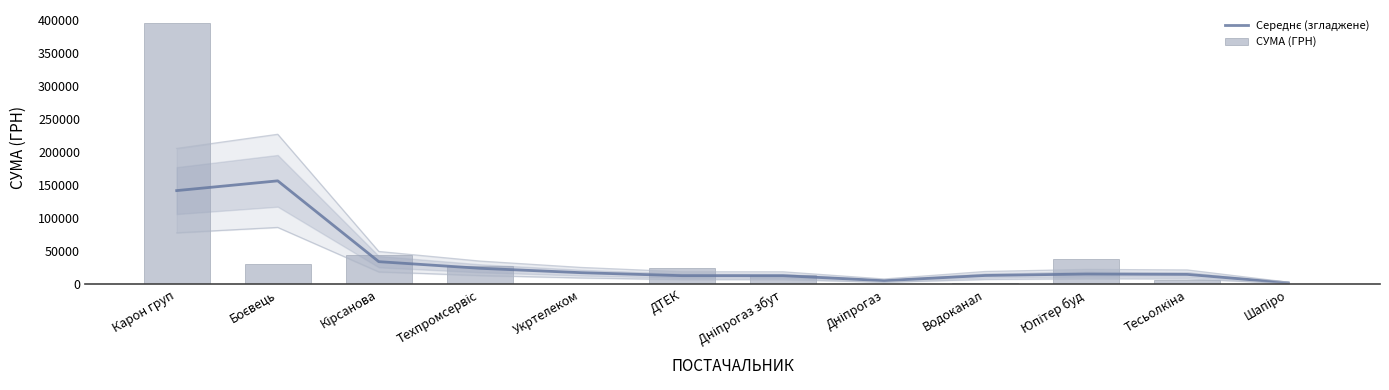

What is the difference between the Середнє (згладжене) values at ДТЕК and Укртелеком?

4539.6